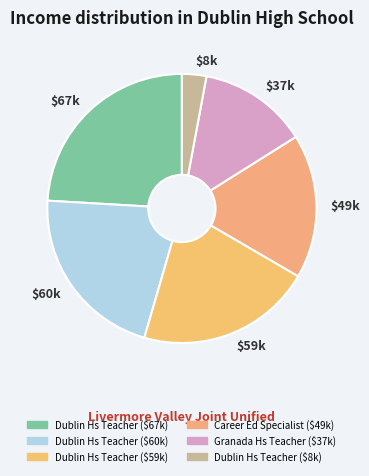

Is there a majority slice in this chart?

No